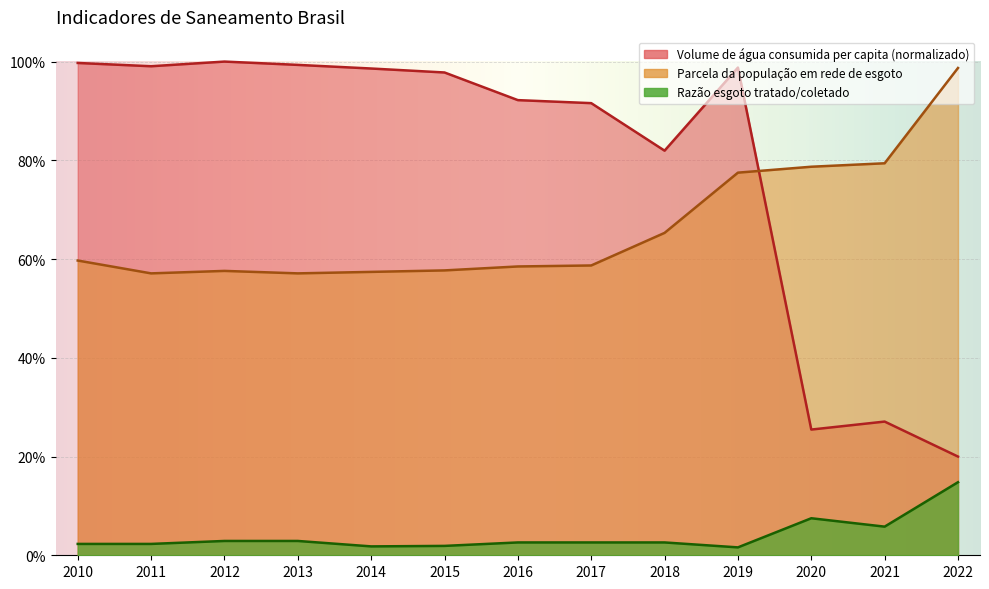

True or false: Razão entre volume de esgoto tratado e coletado has a value of 0.0 at 2013.

True